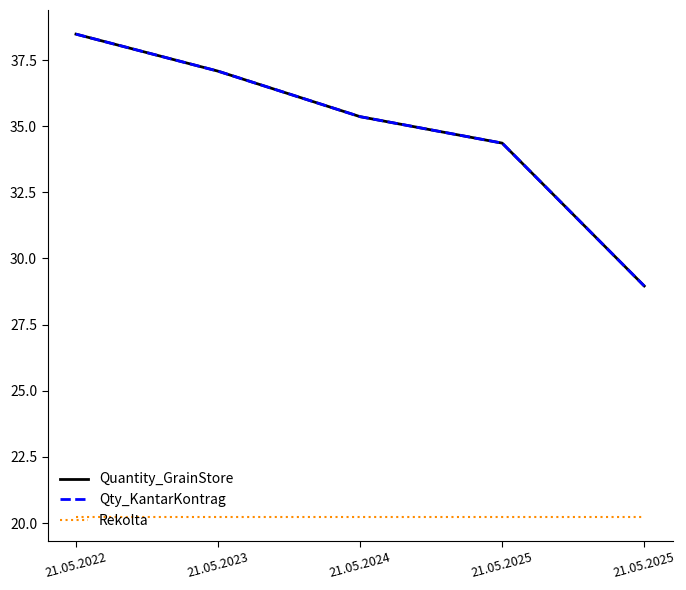

Which series has the largest total across all categories?

Quantity_GrainStore